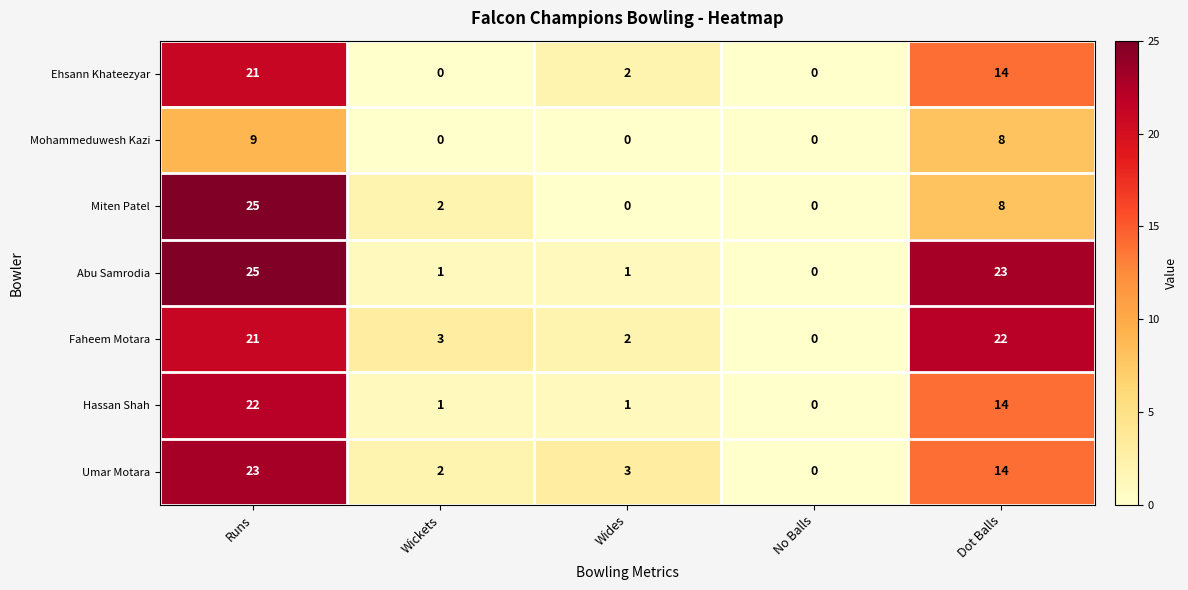

What is the average value of the Hassan Shah series?

8